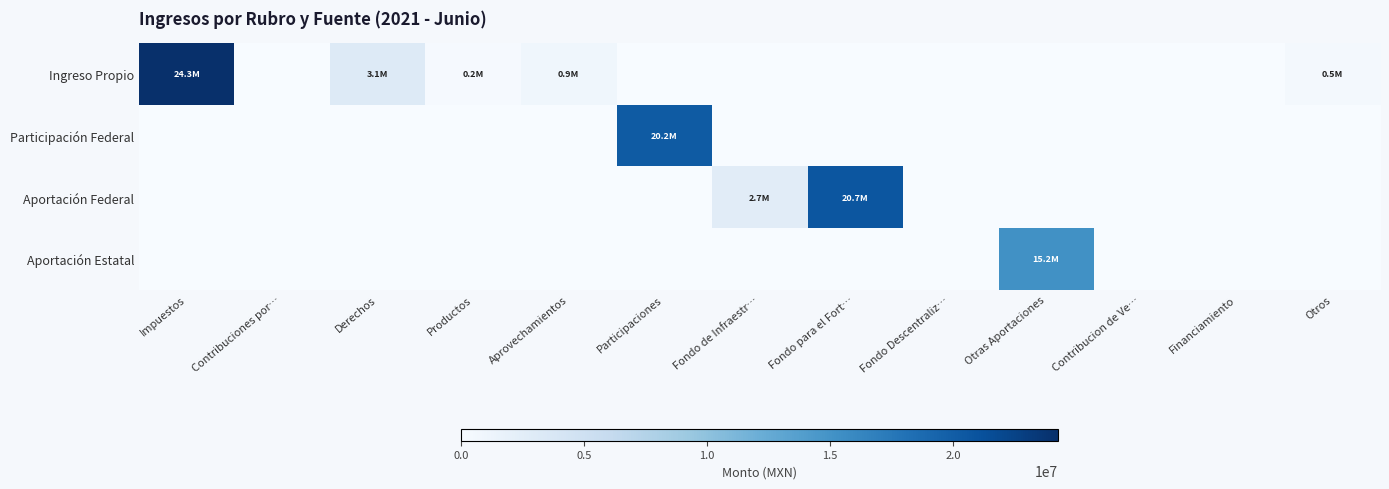

How many distinct data groups are displayed?

4